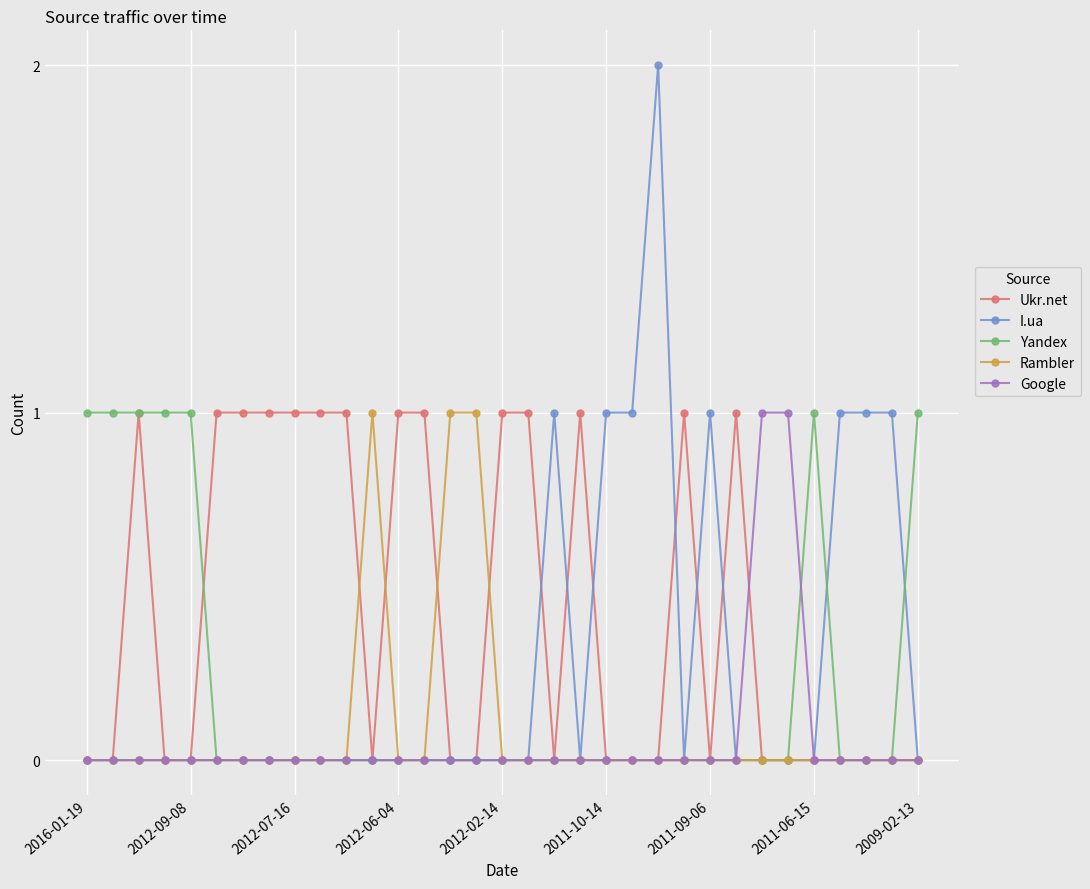

Which series has the largest total across all categories?

Ukr.net